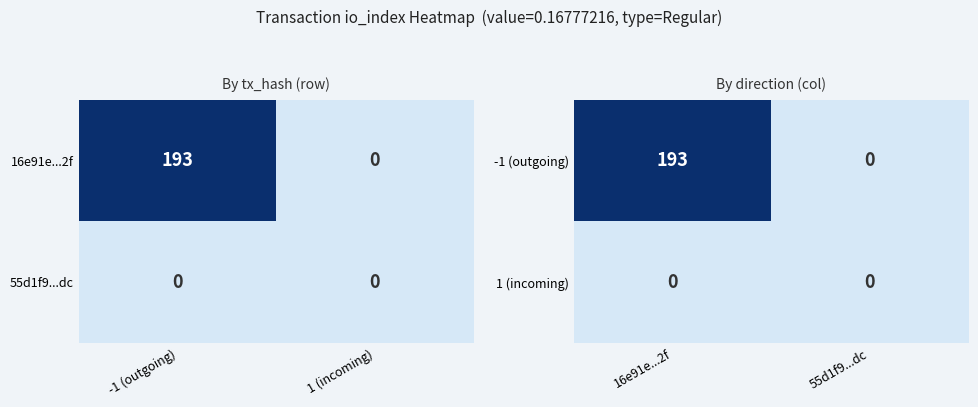

Which series has the largest total across all categories?

-1 (outgoing)